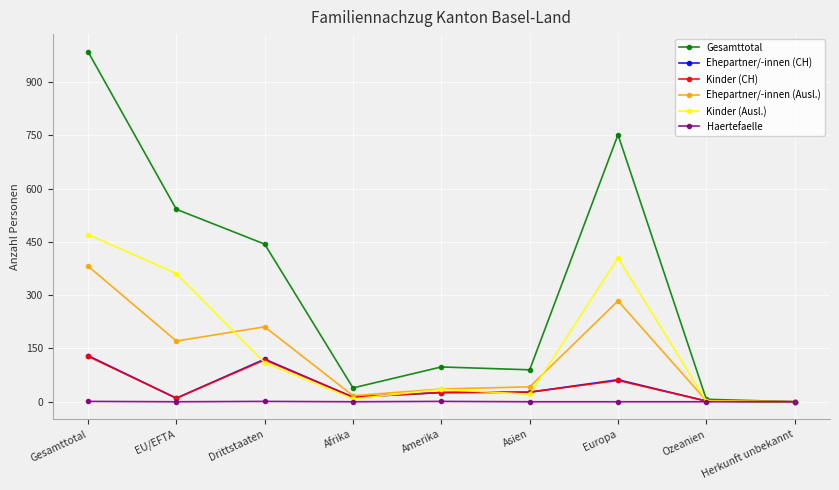

At which category does the chart reach its peak across all series?

Gesamttotal